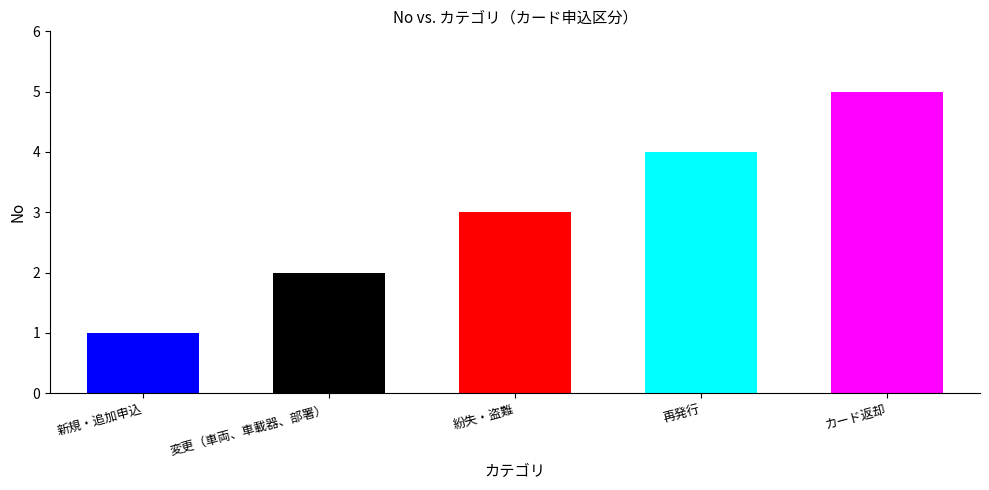

How many data points does each series have?

5